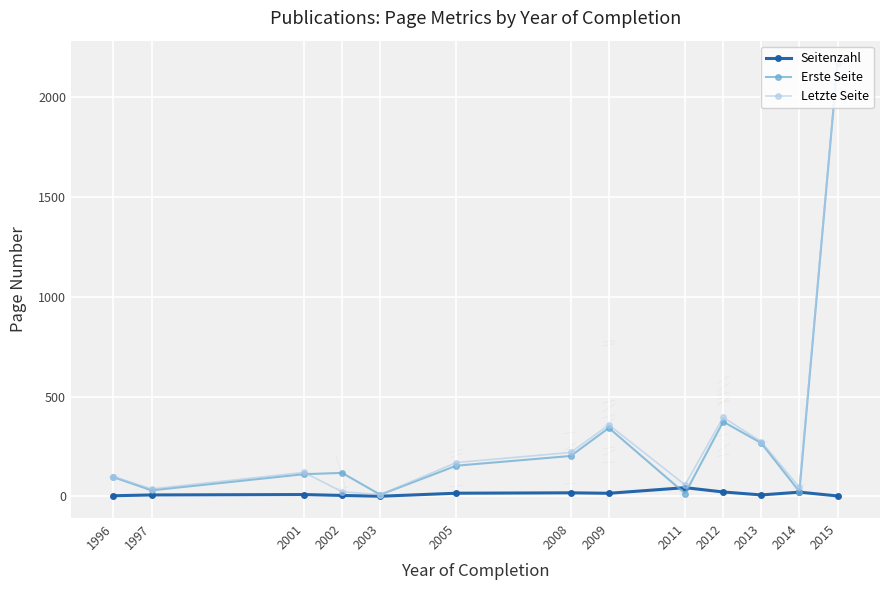

Which series changed the most between 2003 and 2012?

Letzte Seite